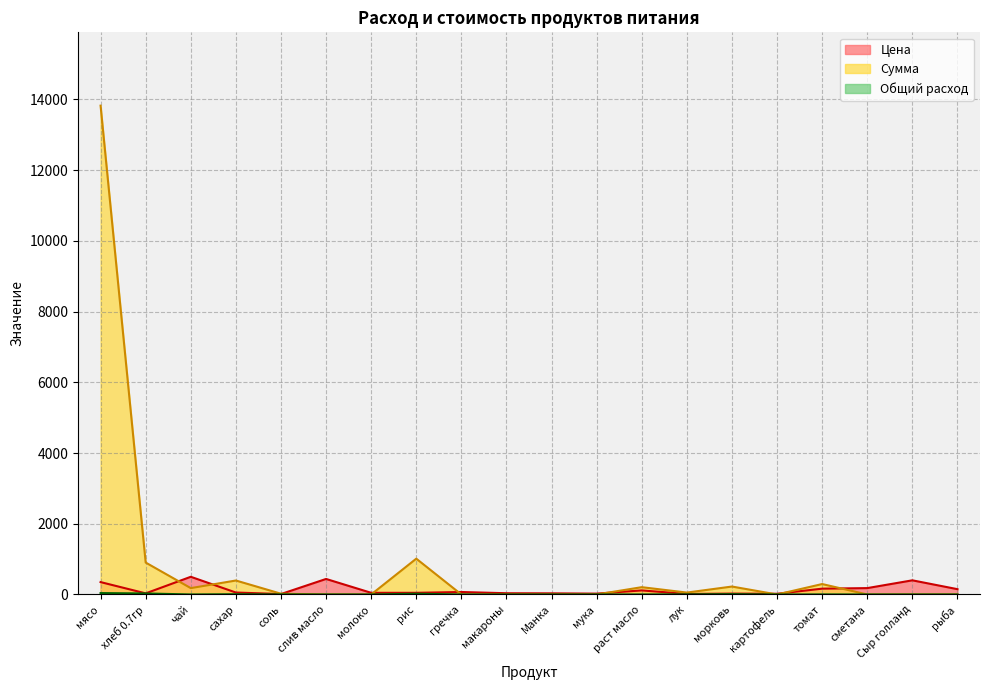

List the labels in order of Цена value, smallest first.

соль, лук, картофель, мука, морковь, хлеб 0.7гр, Манка, макароны, молоко, рис, сахар, гречка, раст масло, рыба, томат, сметана, мясо, Сыр голланд, слив масло, чай